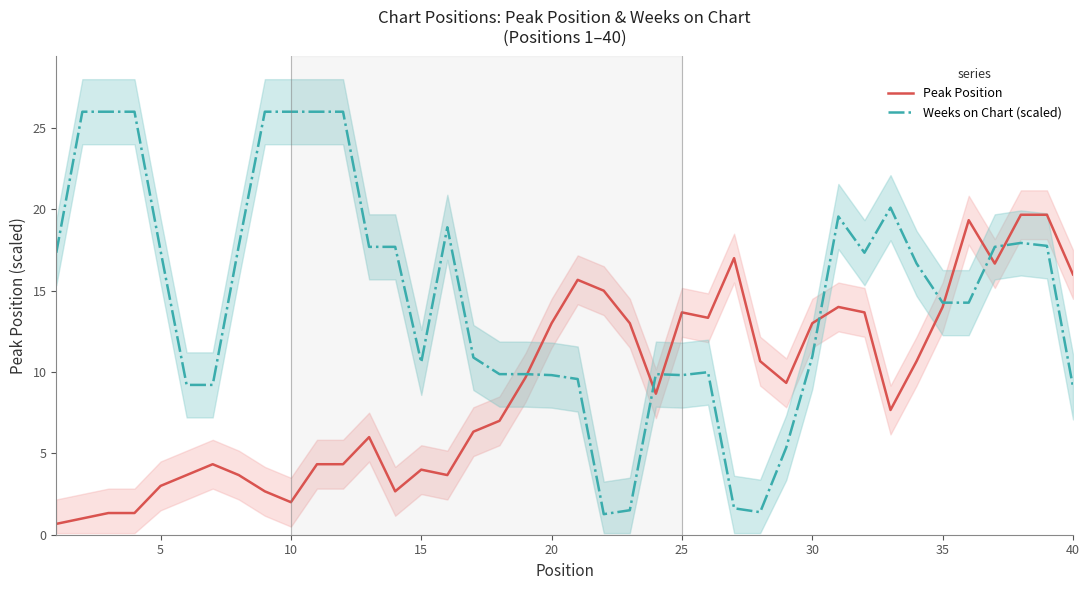

How many lines are shown in the chart?

2